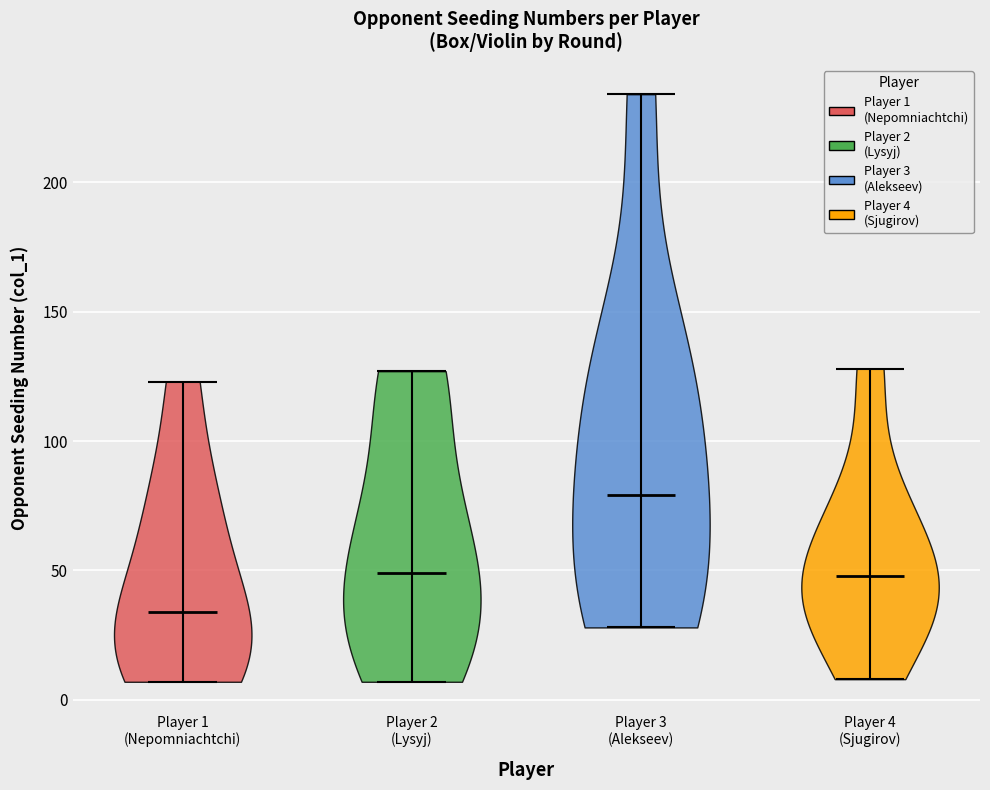

Reading left to right, read every violin against the y-axis: where its median line is, and the lowest and highest points it reaches. The values are not printed on the chart, so give them approximately, as read against the axis.

Player 1 (Nepomniachtchi): median line 35, lowest point 5, highest point 125
Player 2 (Lysyj): median line 50, lowest point 5, highest point 125
Player 3 (Alekseev): median line 80, lowest point 30, highest point 235
Player 4 (Sjugirov): median line 50, lowest point 10, highest point 130